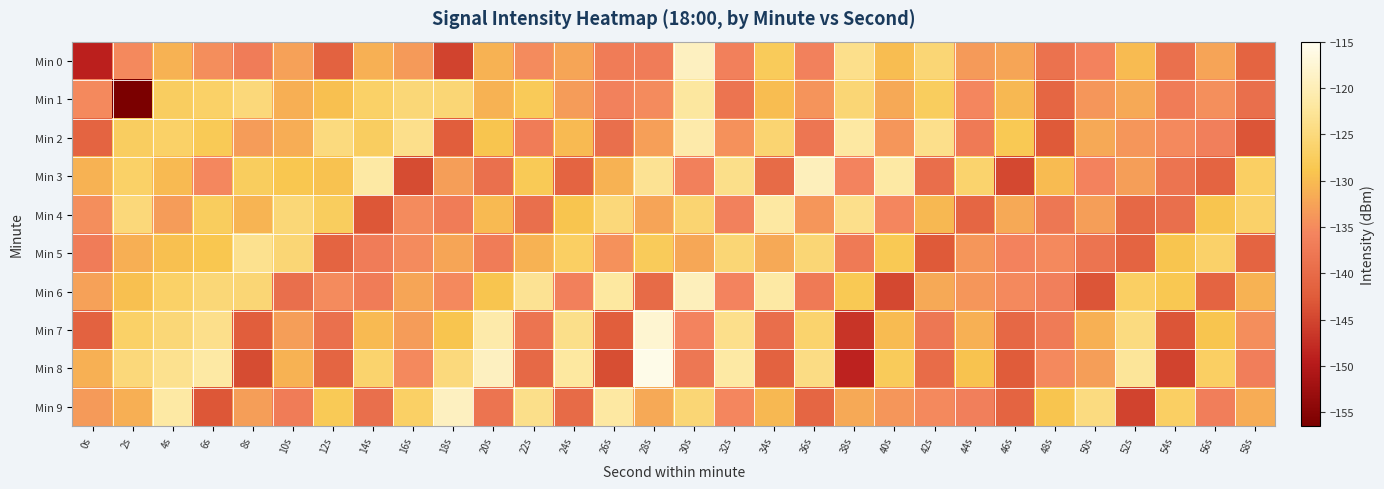

List the series in order of their peak value, lowest first.

Min 5, Min 1, Min 4, Min 2, Min 3, Min 6, Min 0, Min 9, Min 7, Min 8